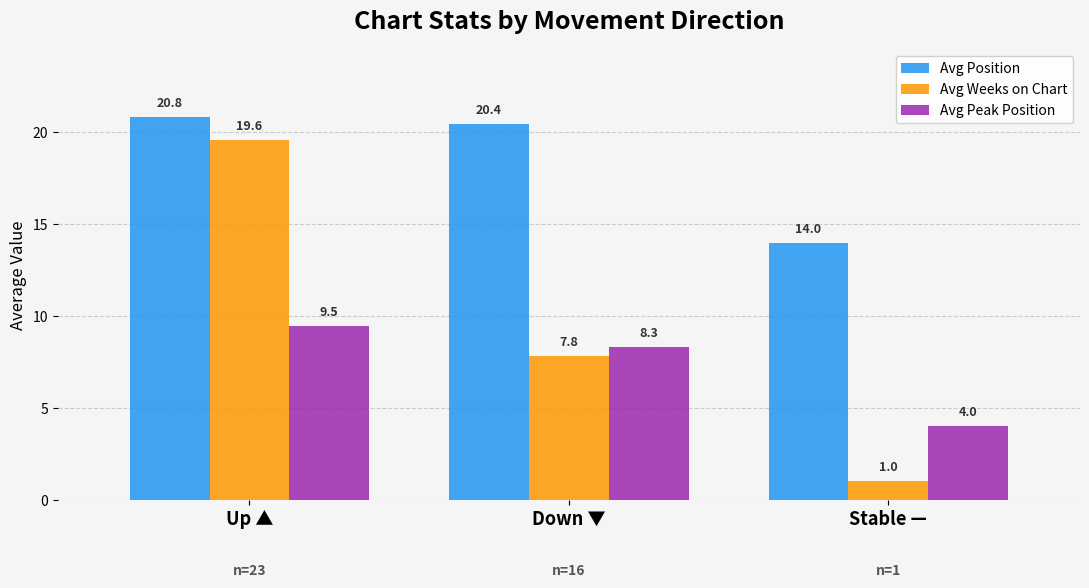

What is the total value across all series at Stable —?

19.0